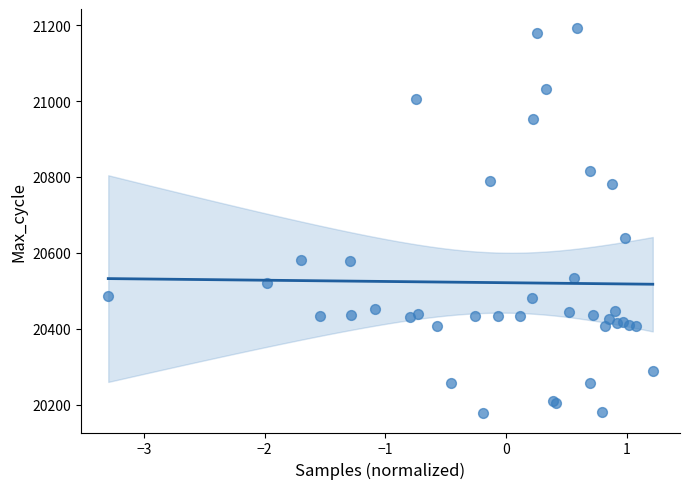

What Y value in the scatter plot is closest to 20684?

20638